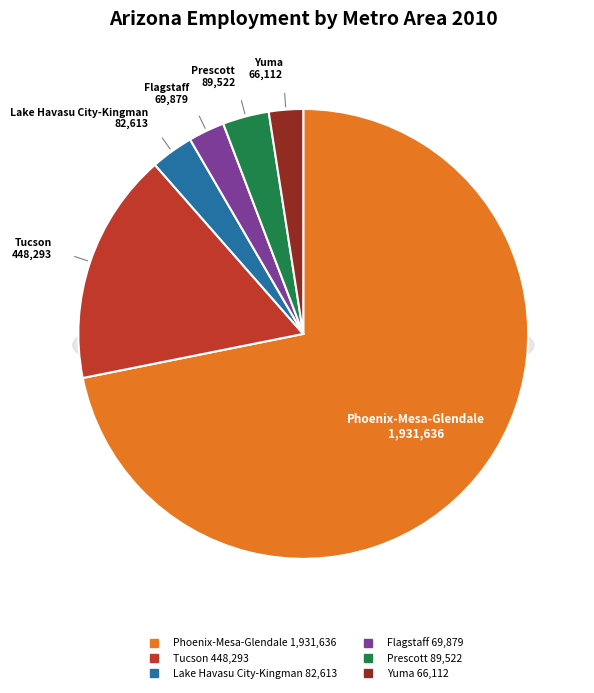

To the nearest percent, what portion does Yuma; AZ represent?

2%